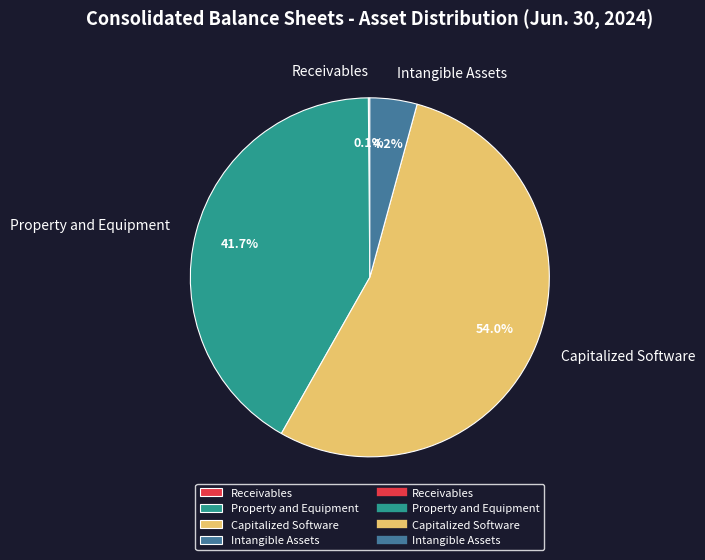

To the nearest percent, what is the difference between the Intangible Assets and Capitalized Software slice percentages?

50%